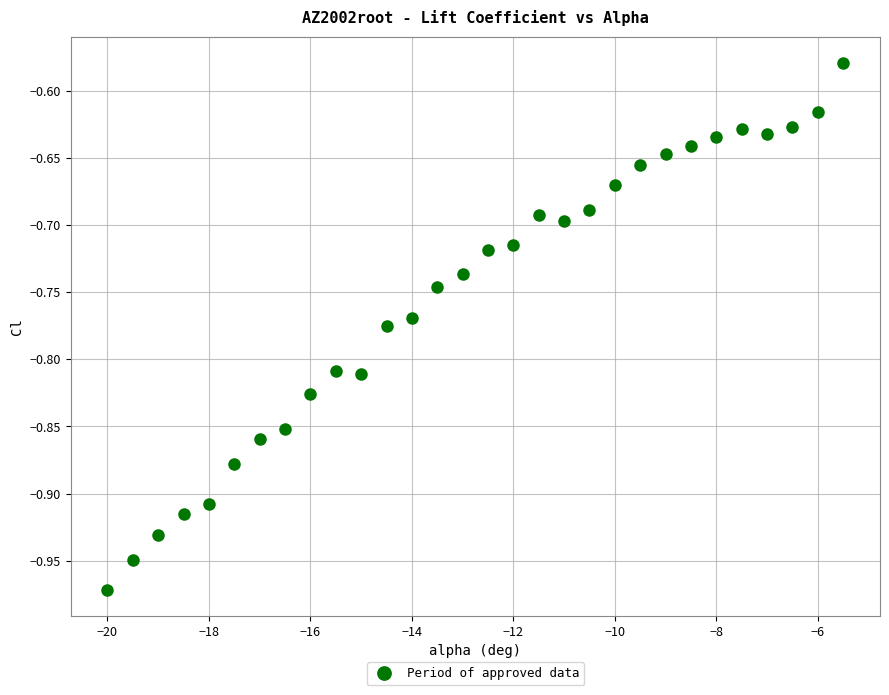

What is the range of X values (max minus min)?

14.5